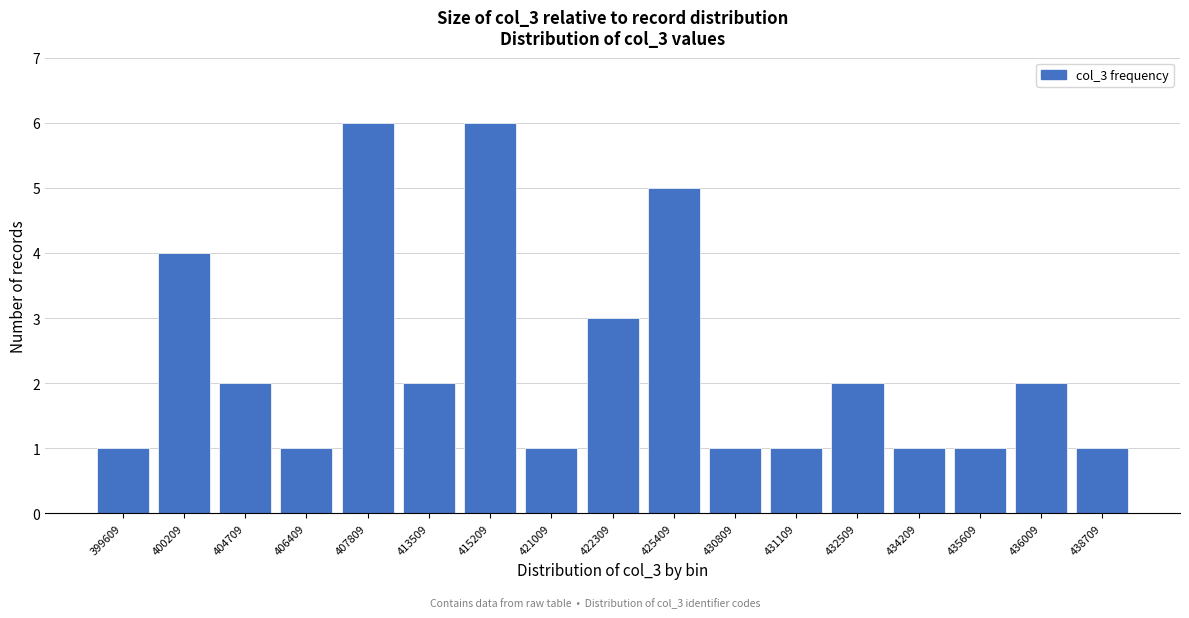

Reading right to left, list all the values displayed in this chart.

438709=1	436009=2	435609=1	434209=1	432509=2	431109=1	430809=1	425409=5	422309=3	421009=1	415209=6	413509=2	407809=6	406409=1	404709=2	400209=4	399609=1